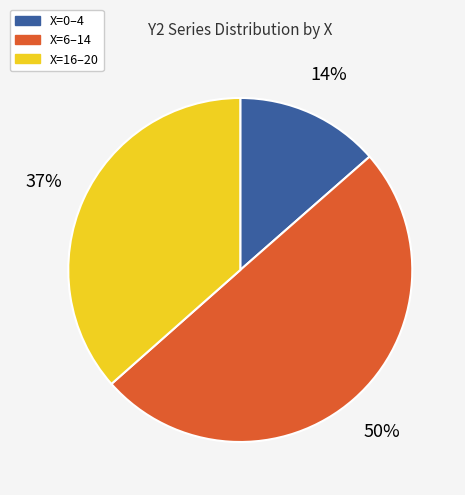

Rank the categories by value from highest to lowest.

X=6–14, X=16–20, X=0–4